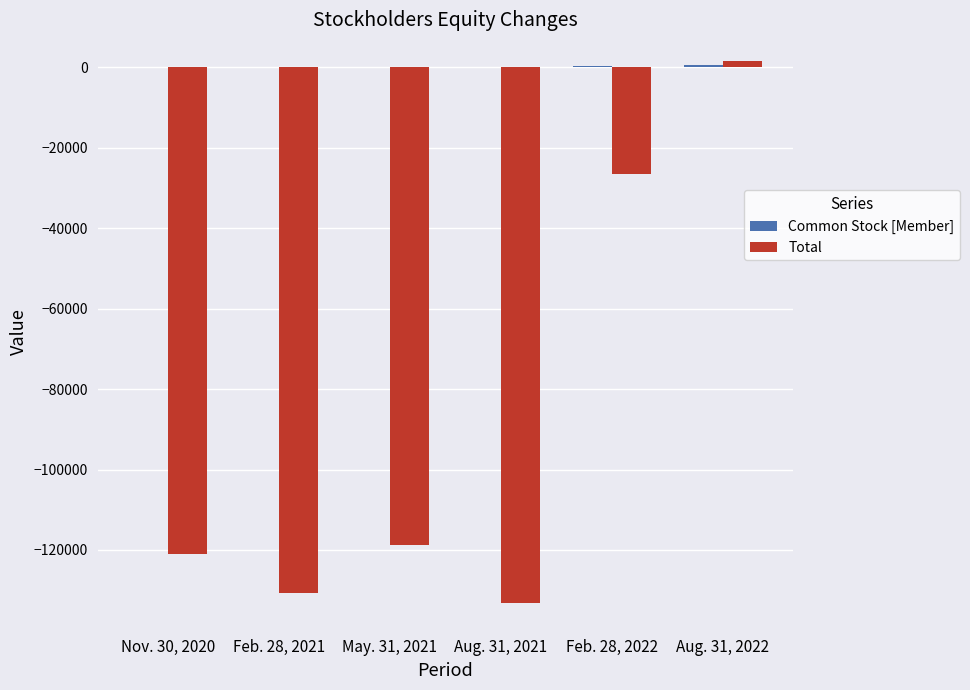

Between Aug. 31, 2021 and Feb. 28, 2022, which series saw the biggest shift?

Total